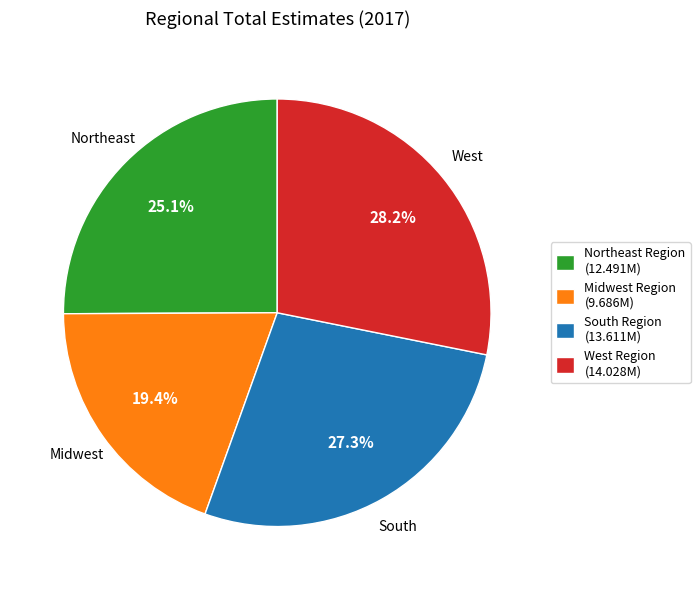

Which slice is the largest?

West Region